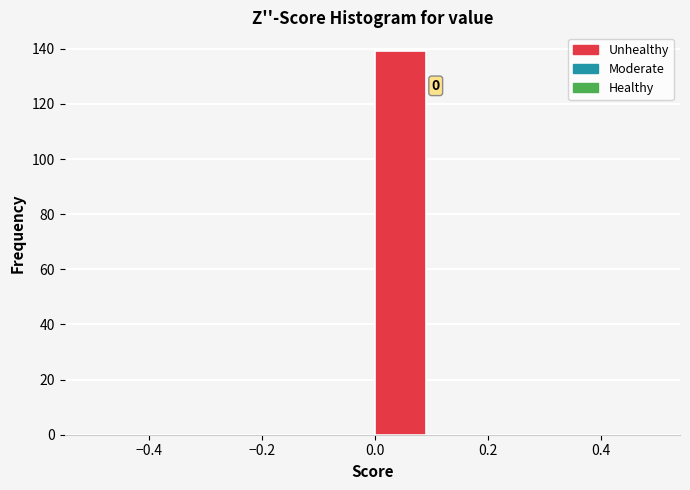

Over which range of the x-axis is the bar tallest?

0.0 to 0.1